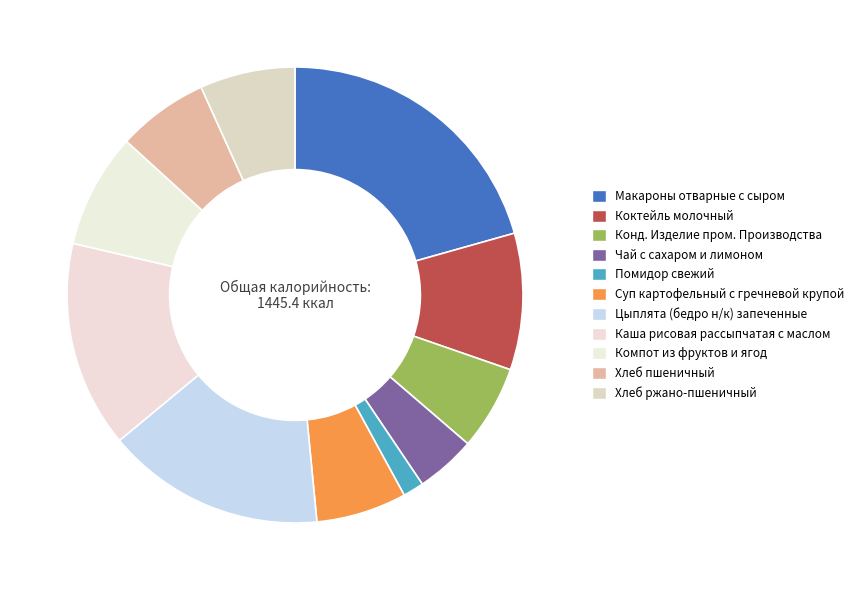

True or false: Хлеб ржано-пшеничный accounts for 7% of the total.

True